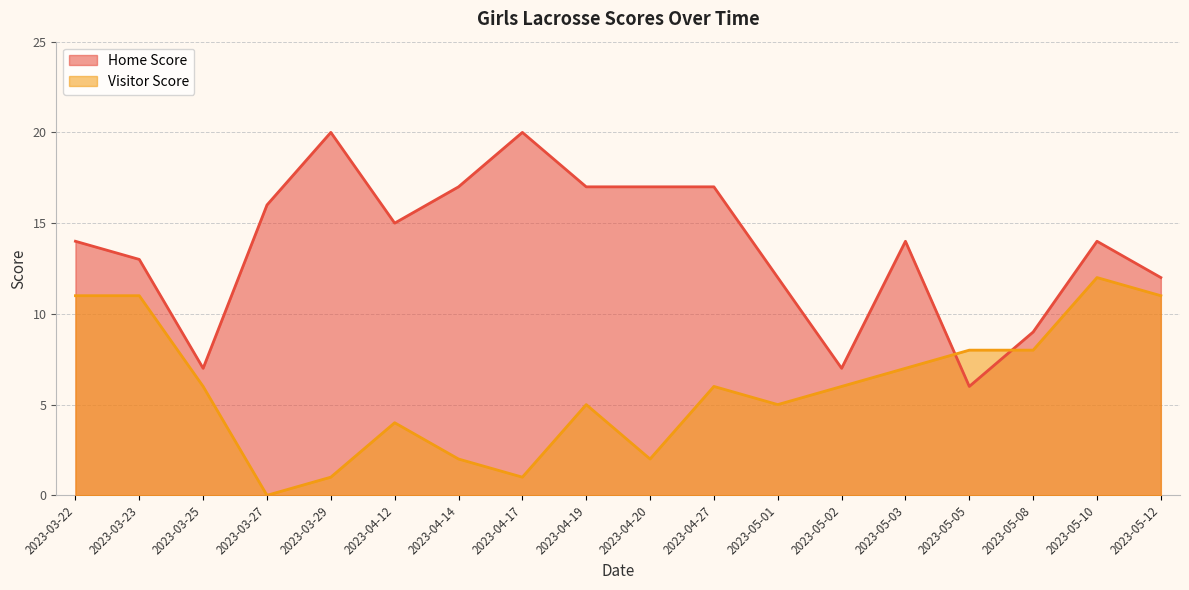

At 2023-05-12, list the series in order from largest to smallest.

Home Score, Visitor Score